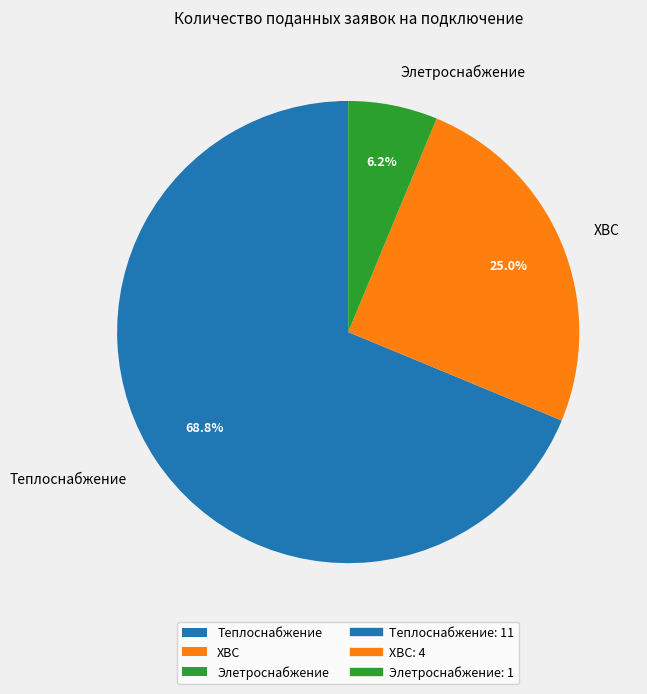

Which category has the biggest portion of the pie?

Теплоснабжение